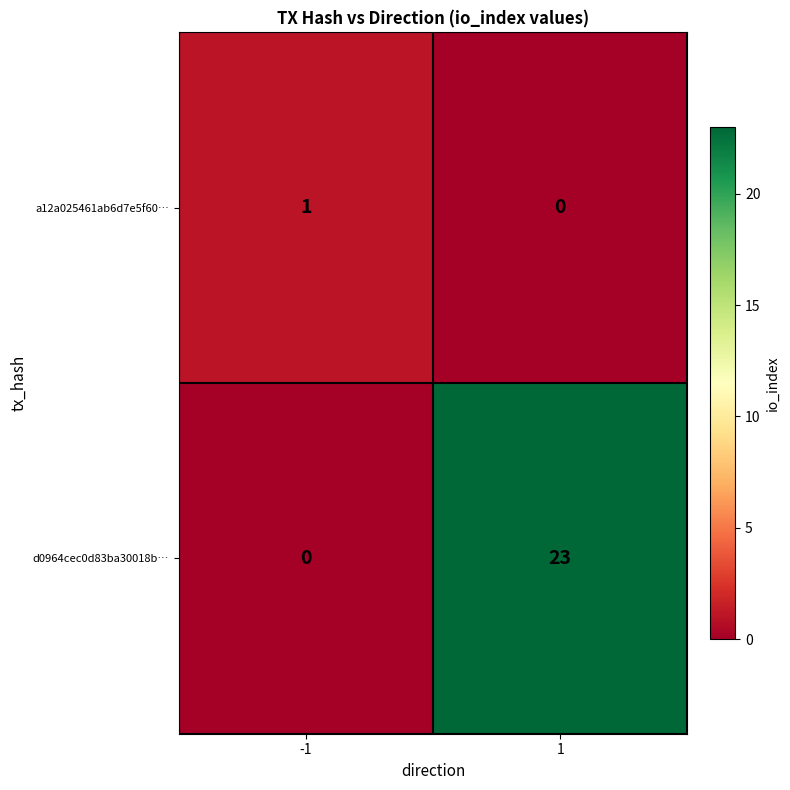

Rank the series by their average value, from highest to lowest.

d0964cec0d83ba30018b…, a12a025461ab6d7e5f60…